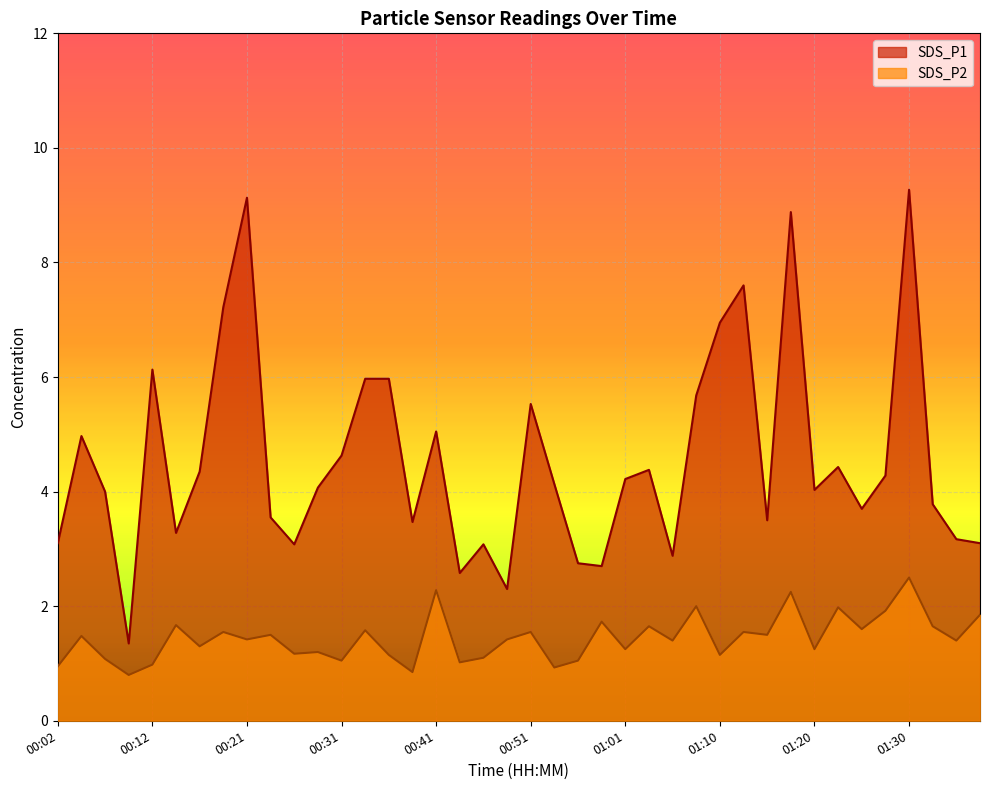

True or false: SDS_P2 and SDS_P1 cross at least once.

False